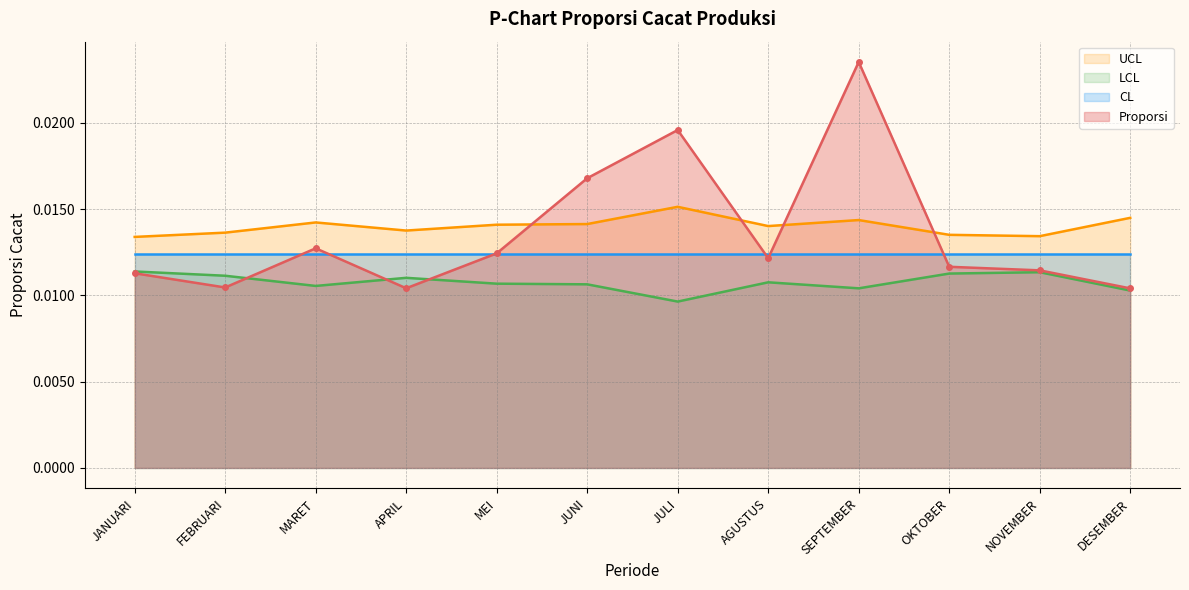

Is the value of LCL at FEBRUARI greater than the value of Proporsi at MARET?

No